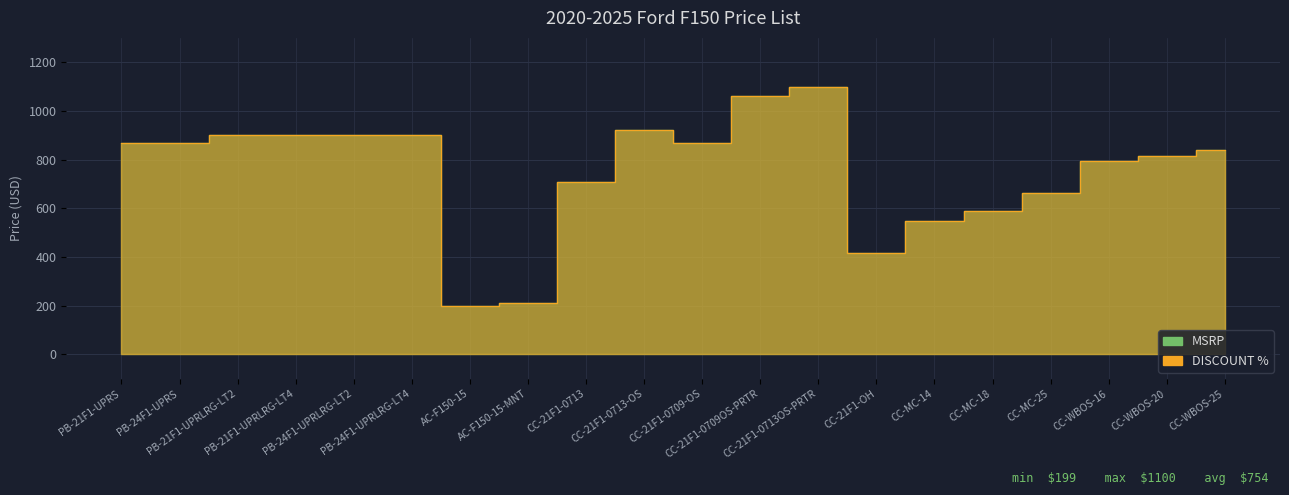

What is the value of the MSRP point at the 17th from the left?

661